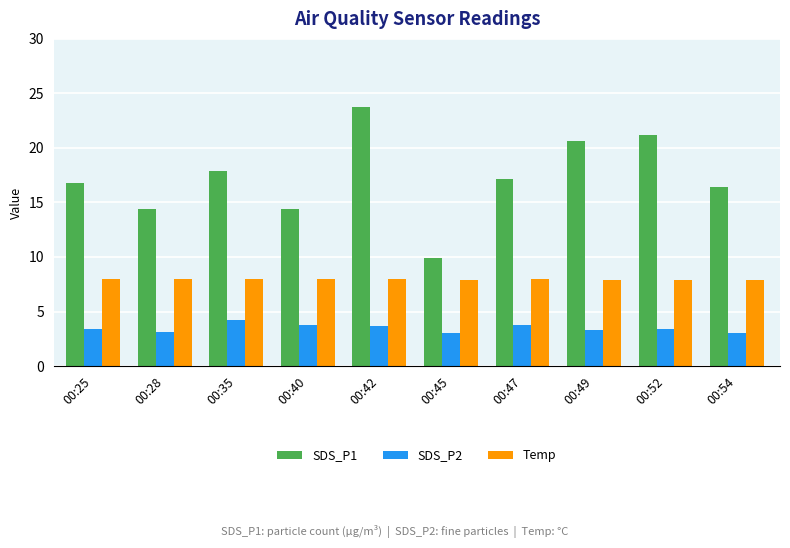

What is the difference between the maximum and minimum values in the Temp series?

0.1